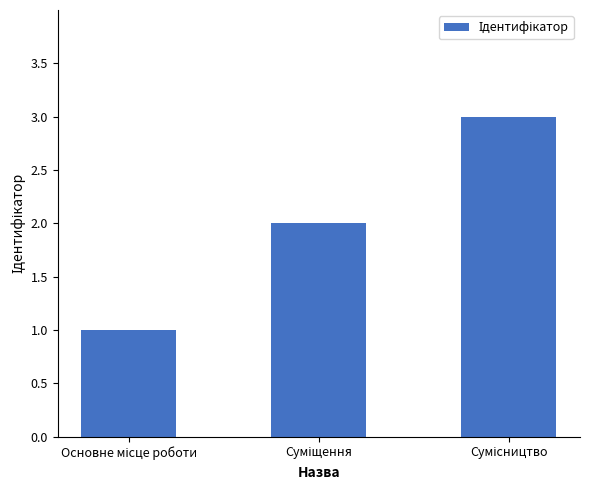

What is the greatest value displayed?

3